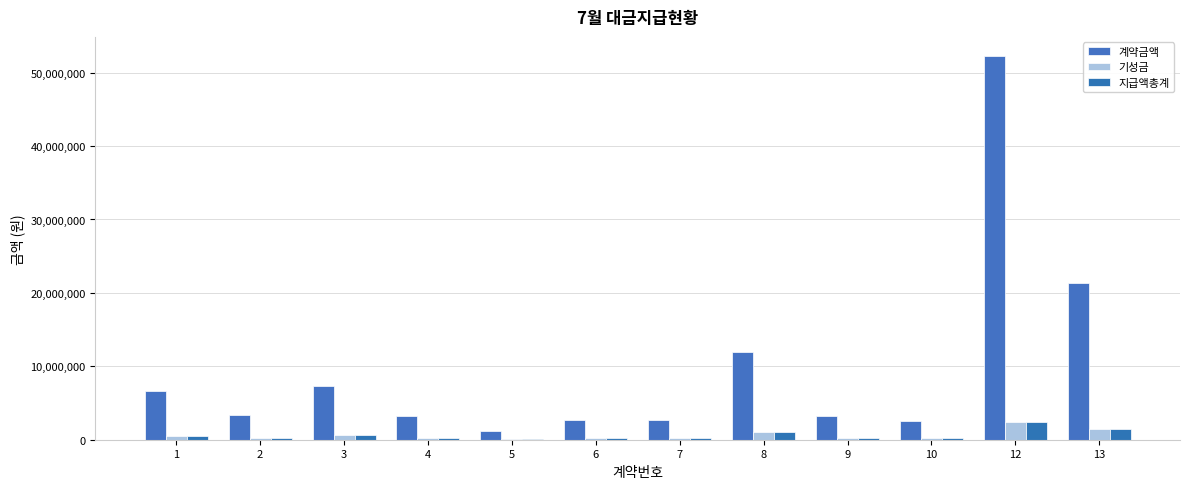

Which series changed the most between 8 and 10?

계약금액